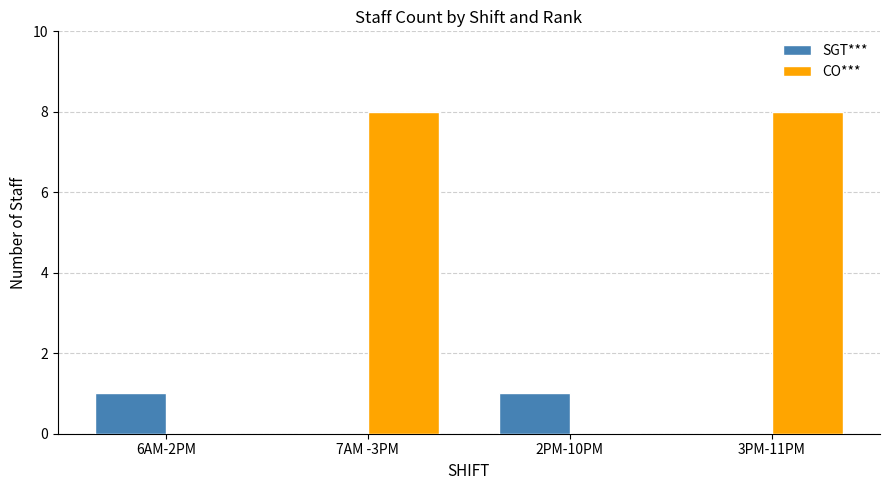

What is the highest value of the CO*** series?

8